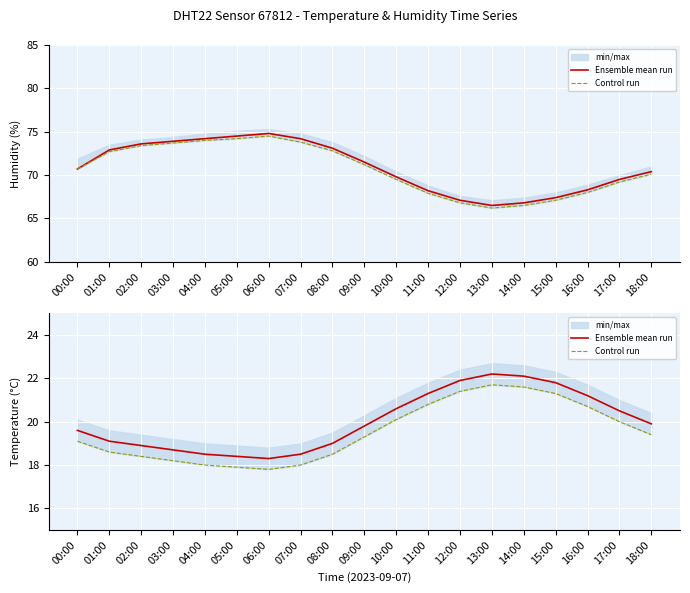

How many data points in Control run are above 19?

11